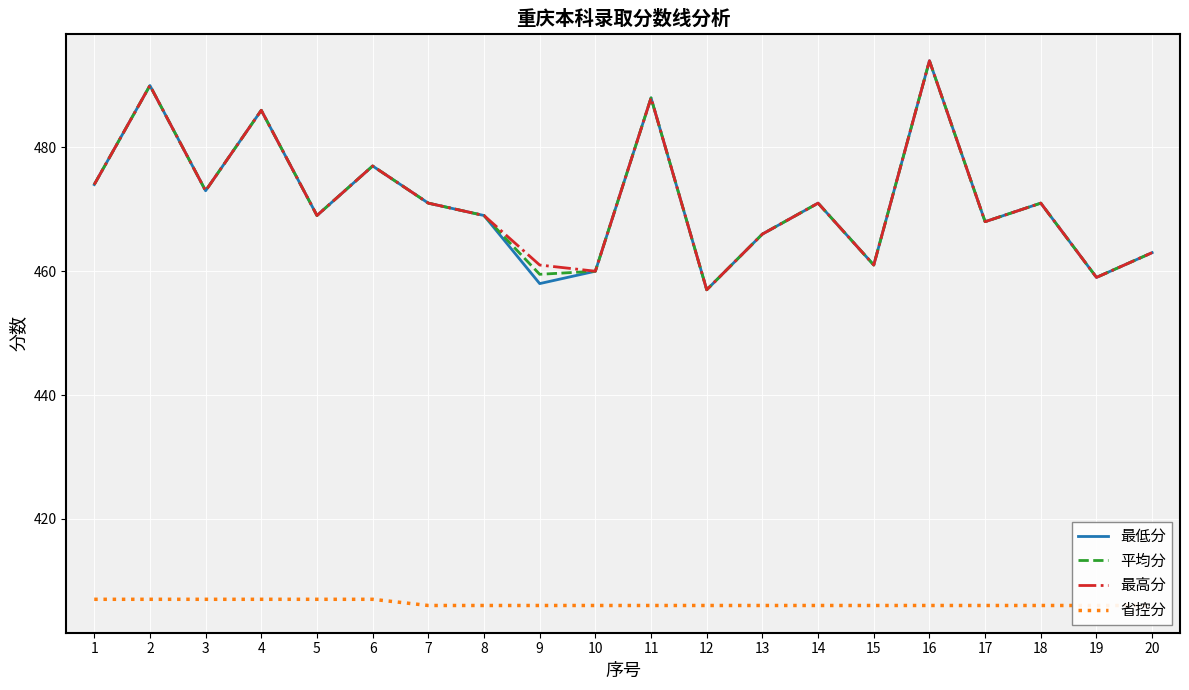

How many data points does each series have?

20